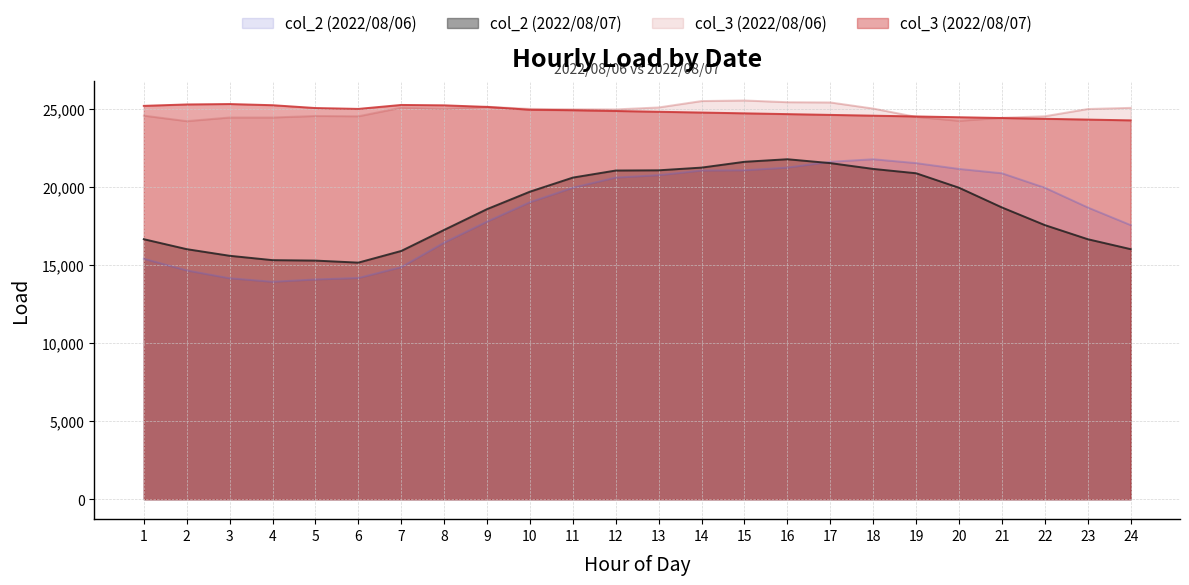

At which category does the chart reach its peak across all series?

15